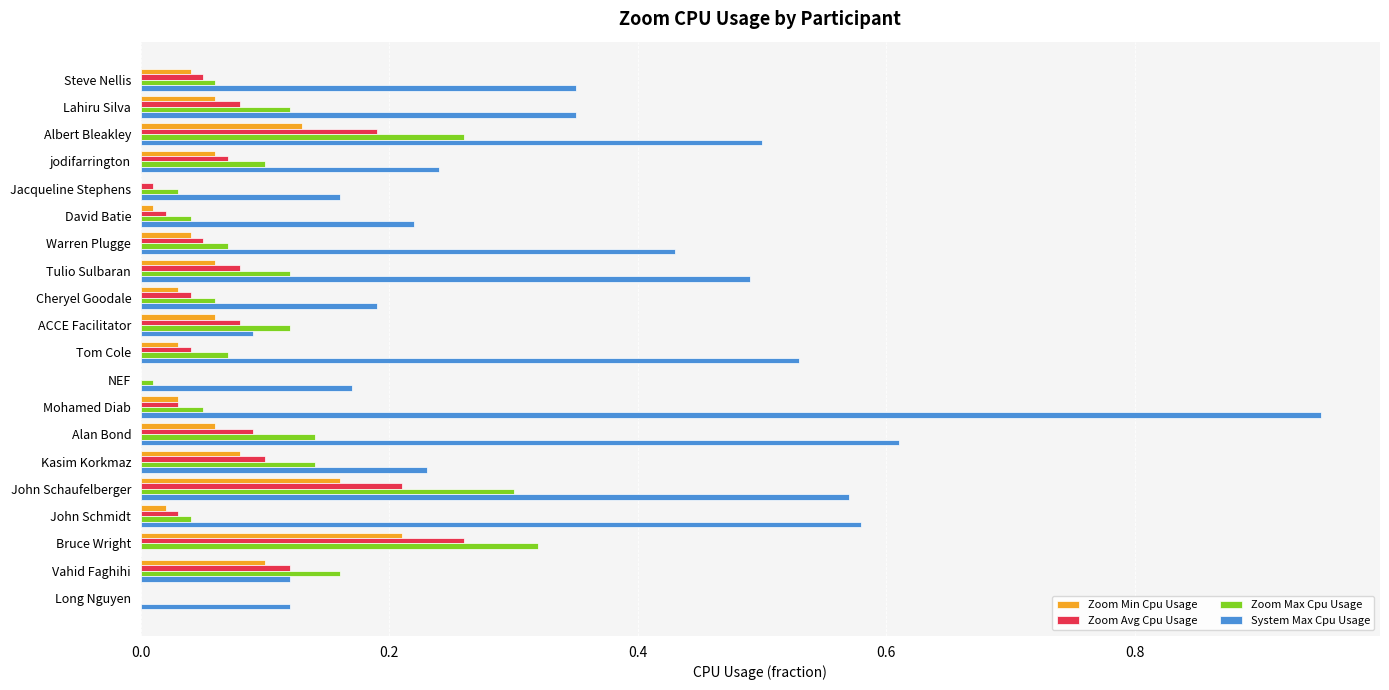

Which category has the highest value in the Zoom Min Cpu Usage series?

Bruce Wright